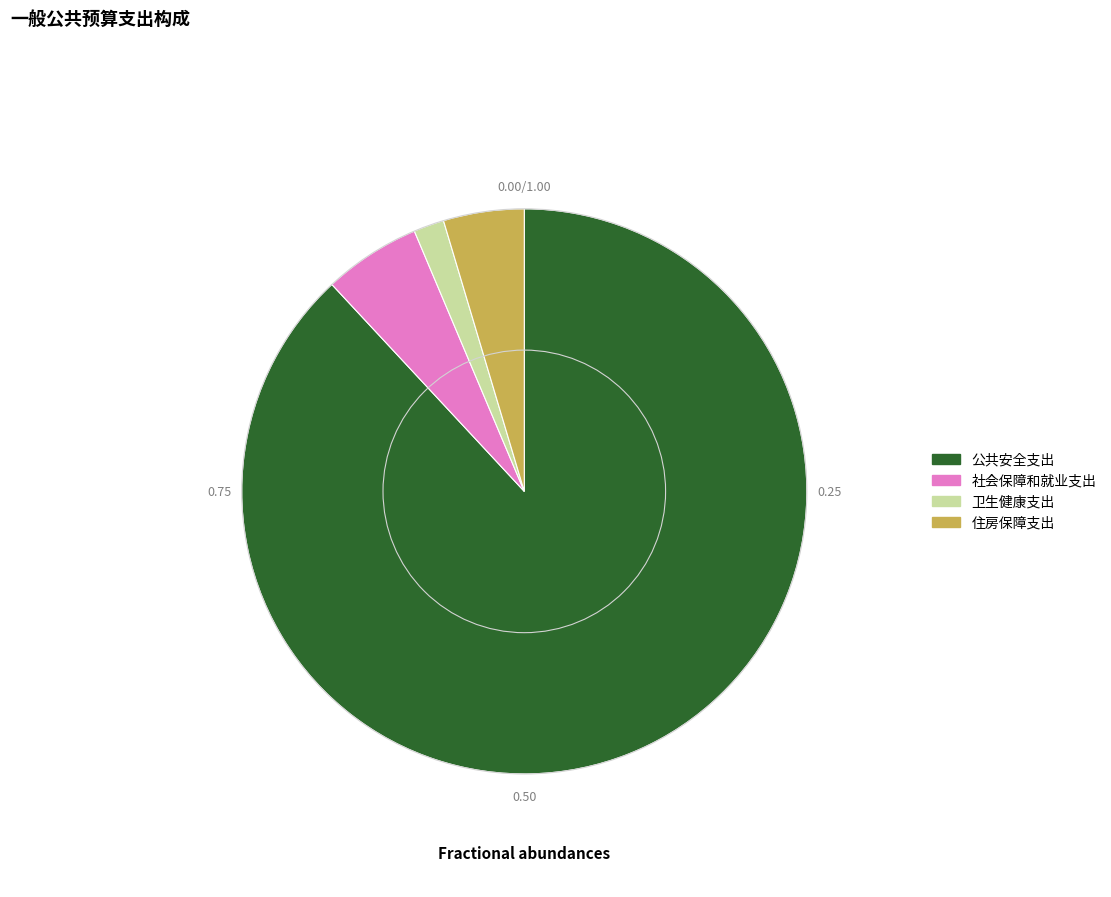

Combined, do 社会保障和就业支出 and 公共安全支出 account for over 50%?

Yes